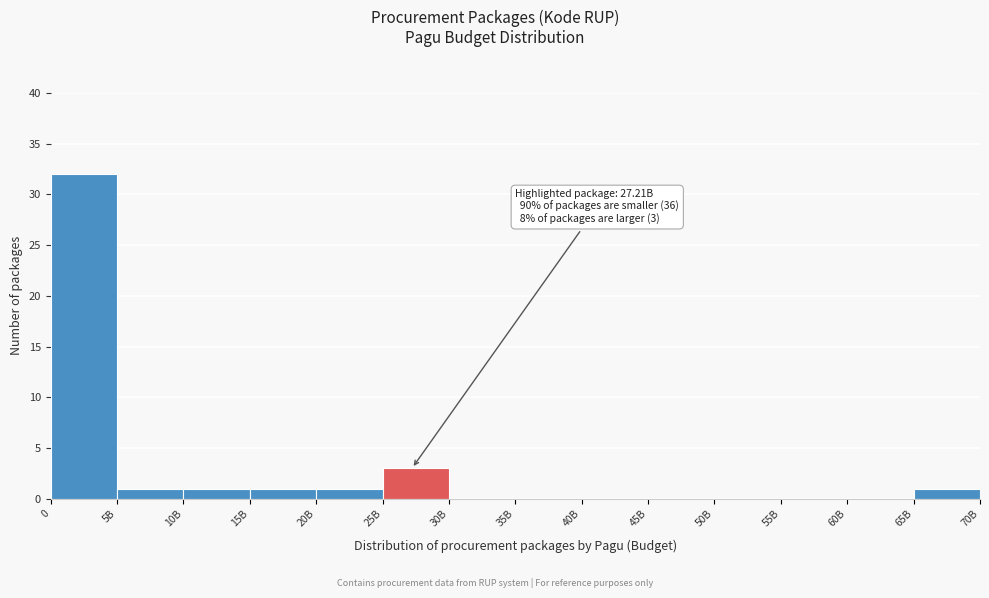

Reading left to right, extract all data points from this chart.

0=32	5B=1	10B=1	15B=1	20B=1	25B=3	30B=0	35B=0	40B=0	45B=0	50B=0	55B=0	60B=0	65B=1